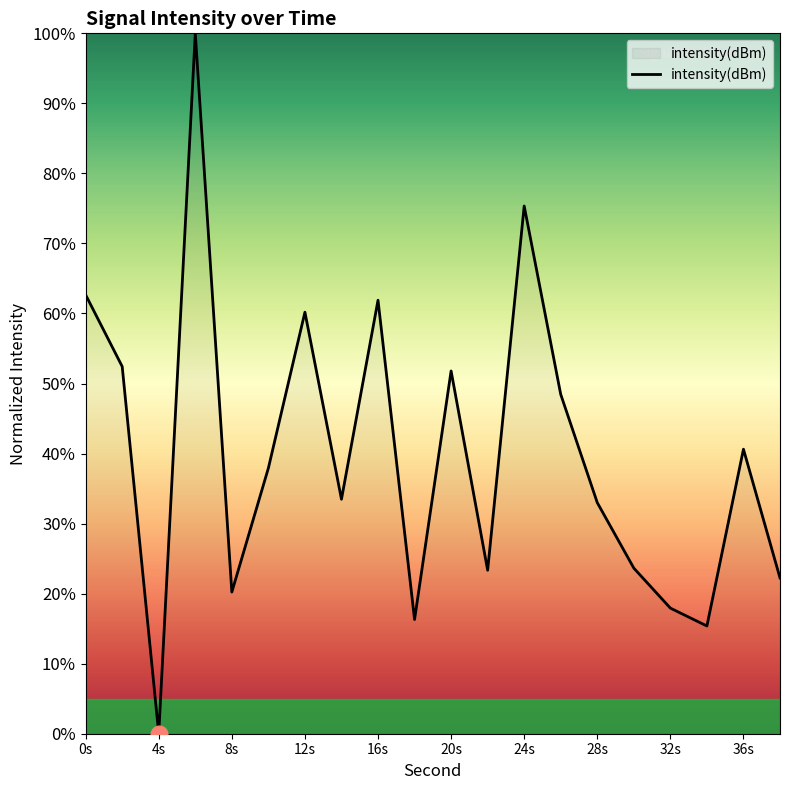

What is the greatest value displayed?

100.0